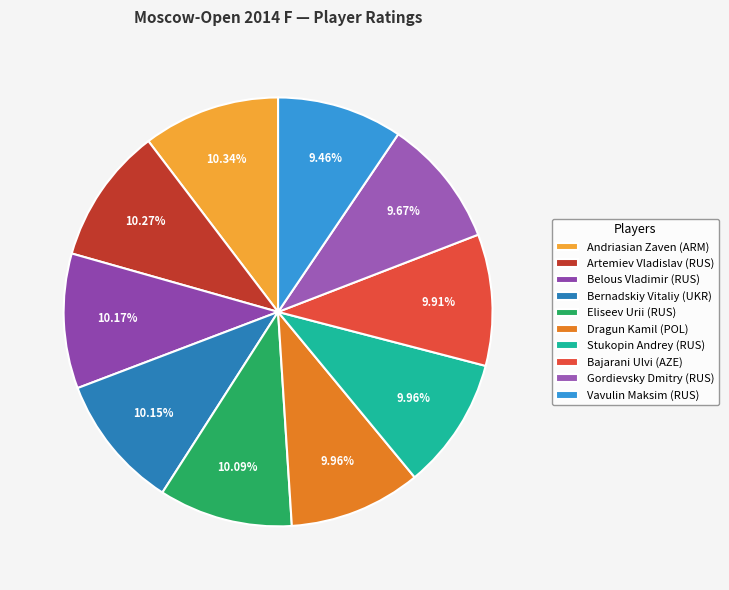

Rank the categories by value from highest to lowest.

Andriasian Zaven (ARM), Artemiev Vladislav (RUS), Belous Vladimir (RUS), Bernadskiy Vitaliy (UKR), Eliseev Urii (RUS), Dragun Kamil (POL), Stukopin Andrey (RUS), Bajarani Ulvi (AZE), Gordievsky Dmitry (RUS), Vavulin Maksim (RUS)